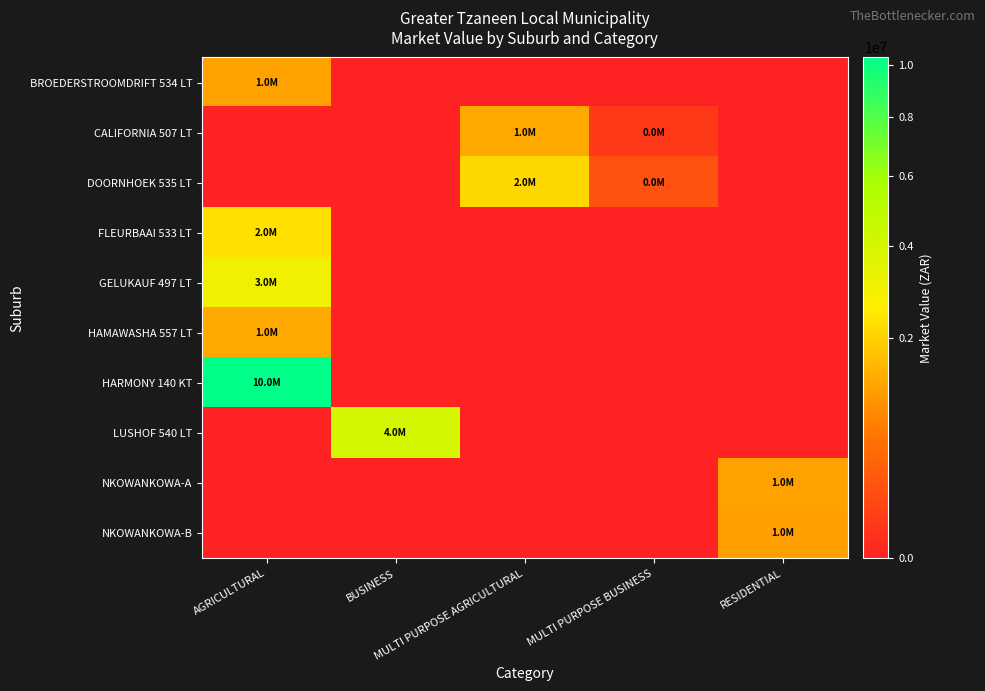

How many data points does each series have?

5